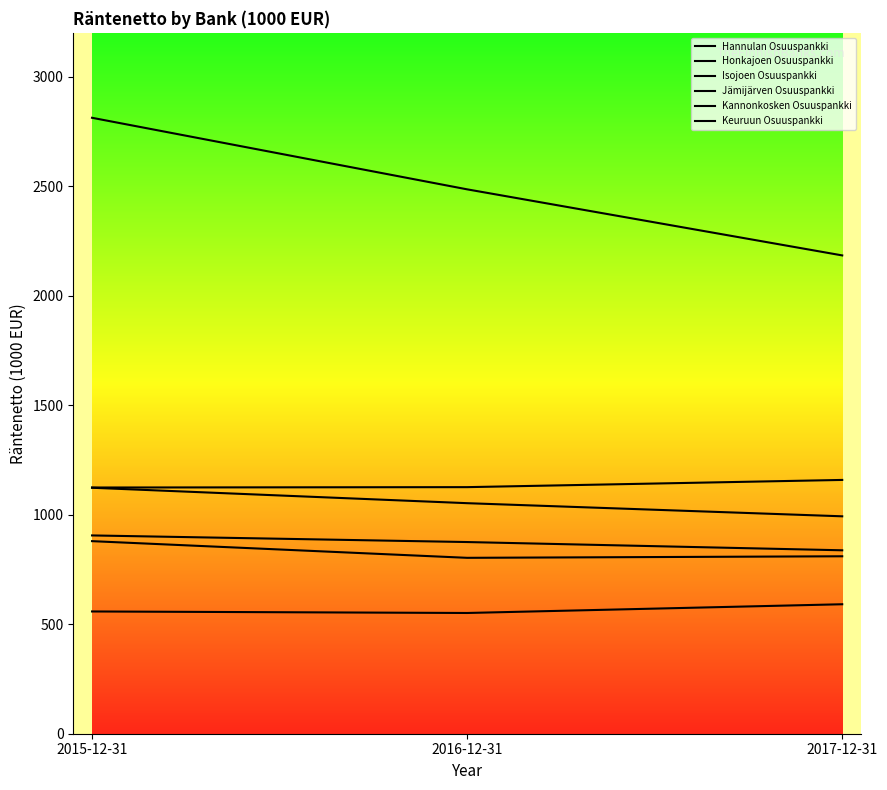

Reading left to right, extract all data points from this chart.

Hannulan Osuuspankki: 558.2	551.3	591.1
Honkajoen Osuuspankki: 1124.1	1125.8	1158.7
Isojoen Osuuspankki: 1123.0	1052.6	992.7
Jämijärven Osuuspankki: 905.3	875.2	837.5
Kannonkosken Osuuspankki: 879.2	803.1	810.2
Keuruun Osuuspankki: 2812.2	2485.5	2183.8